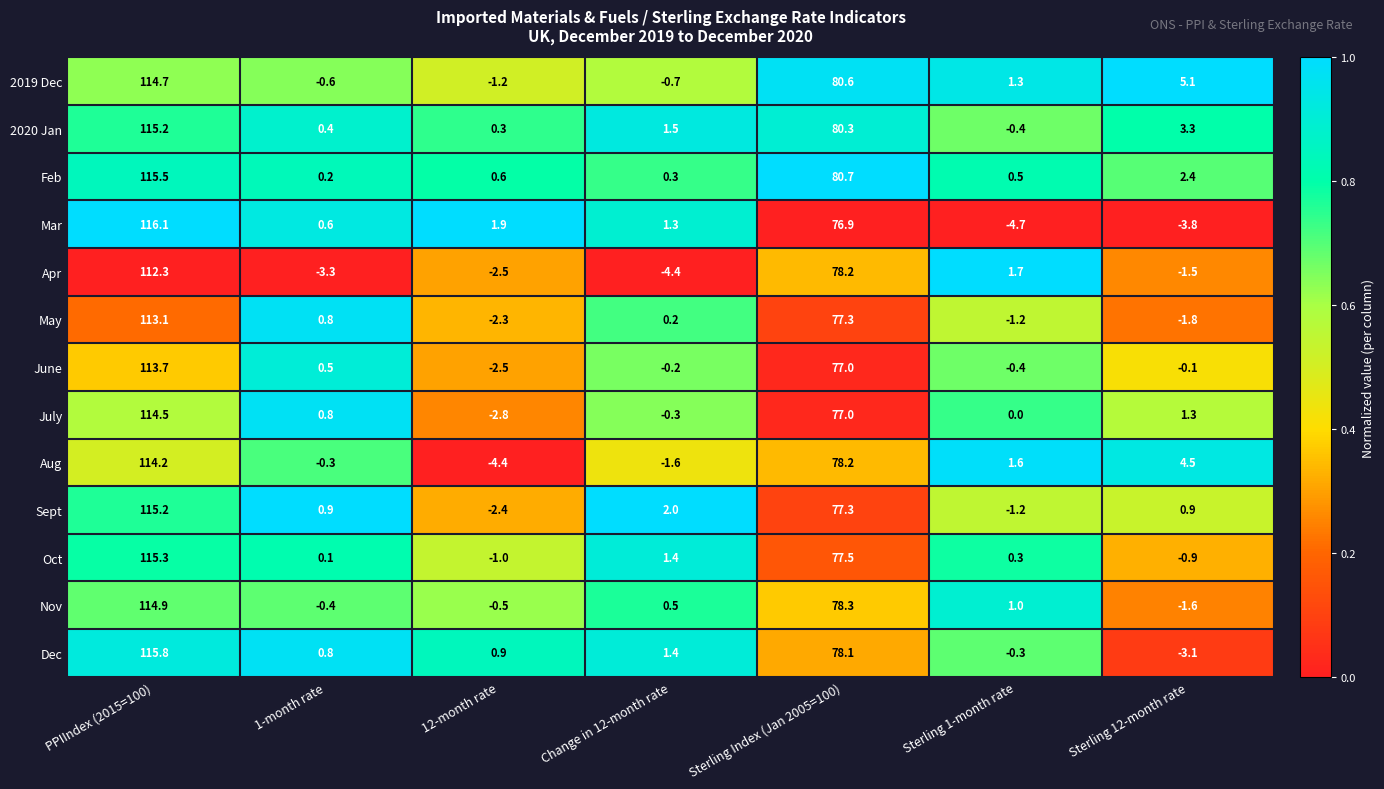

What is the average value of the Apr series?

25.8